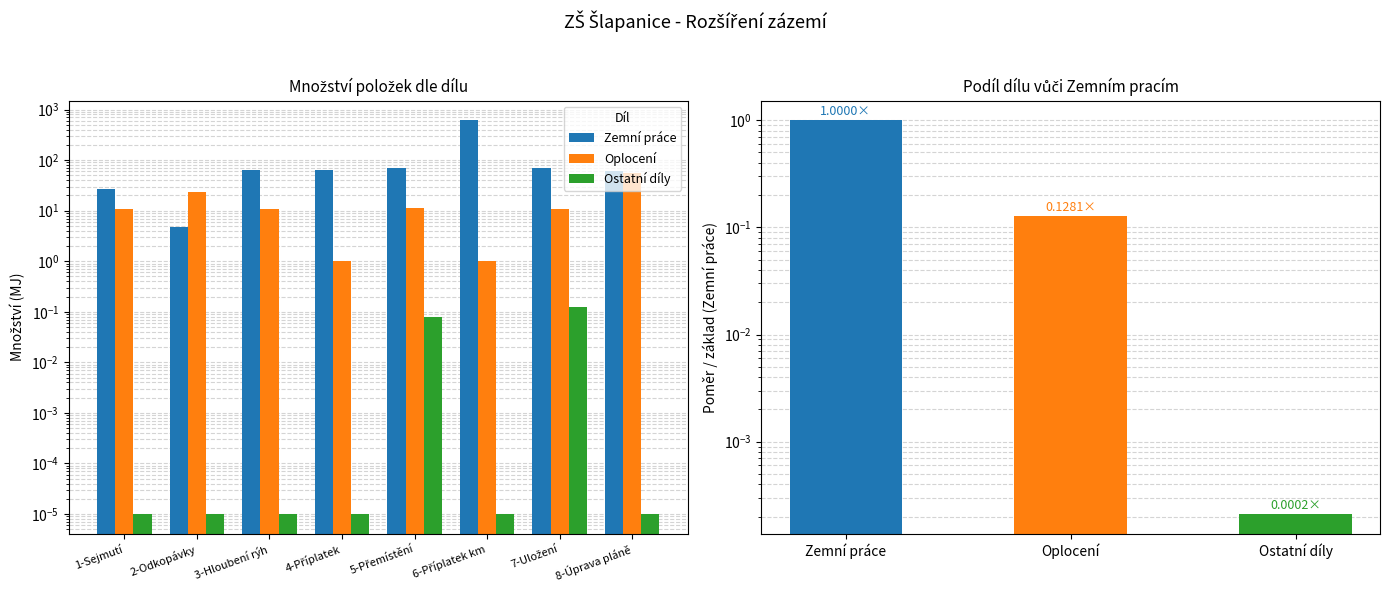

Rank the series at 6-Příplatek km from lowest to highest value.

Ostatní díly, Oplocení, Zemní práce